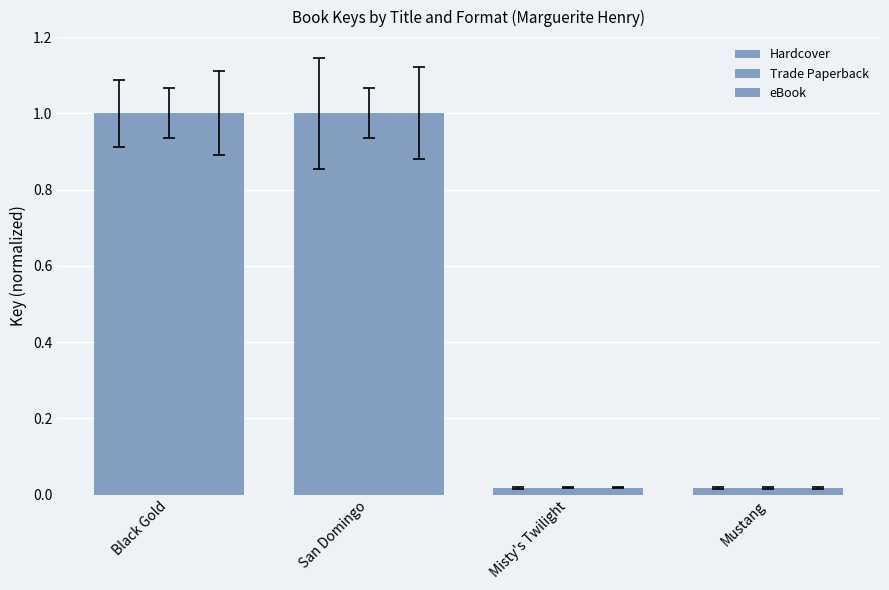

Count the number of categories in the chart.

4